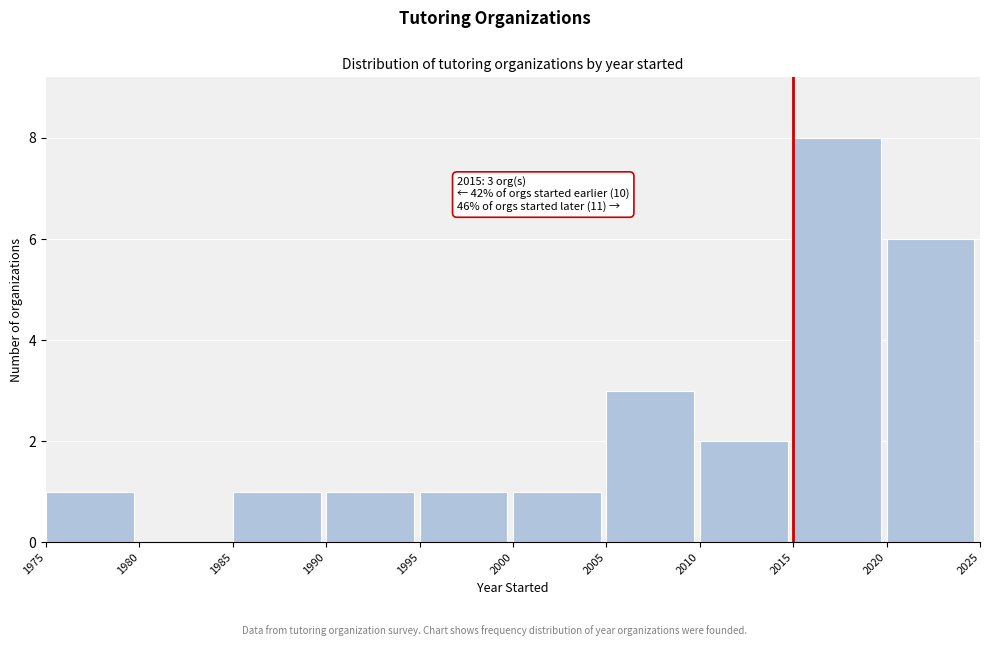

Over which range of the x-axis is the bar tallest?

2015 to 2020